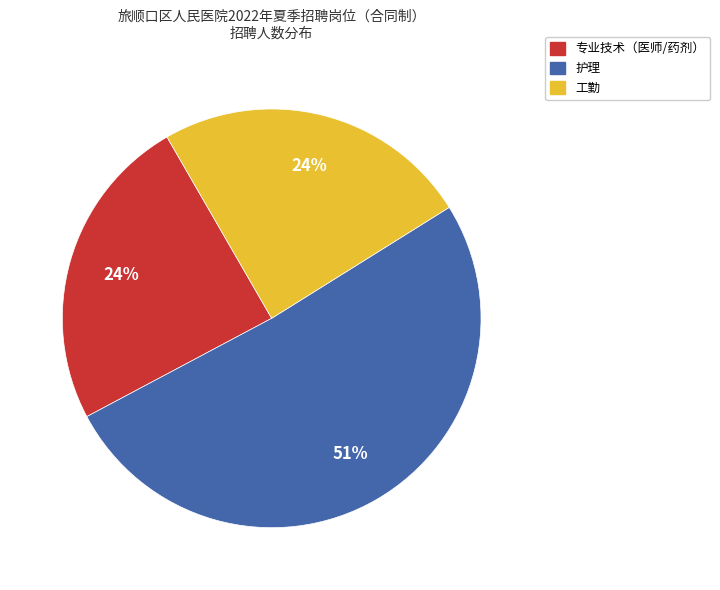

Count the number of slices in the pie.

3